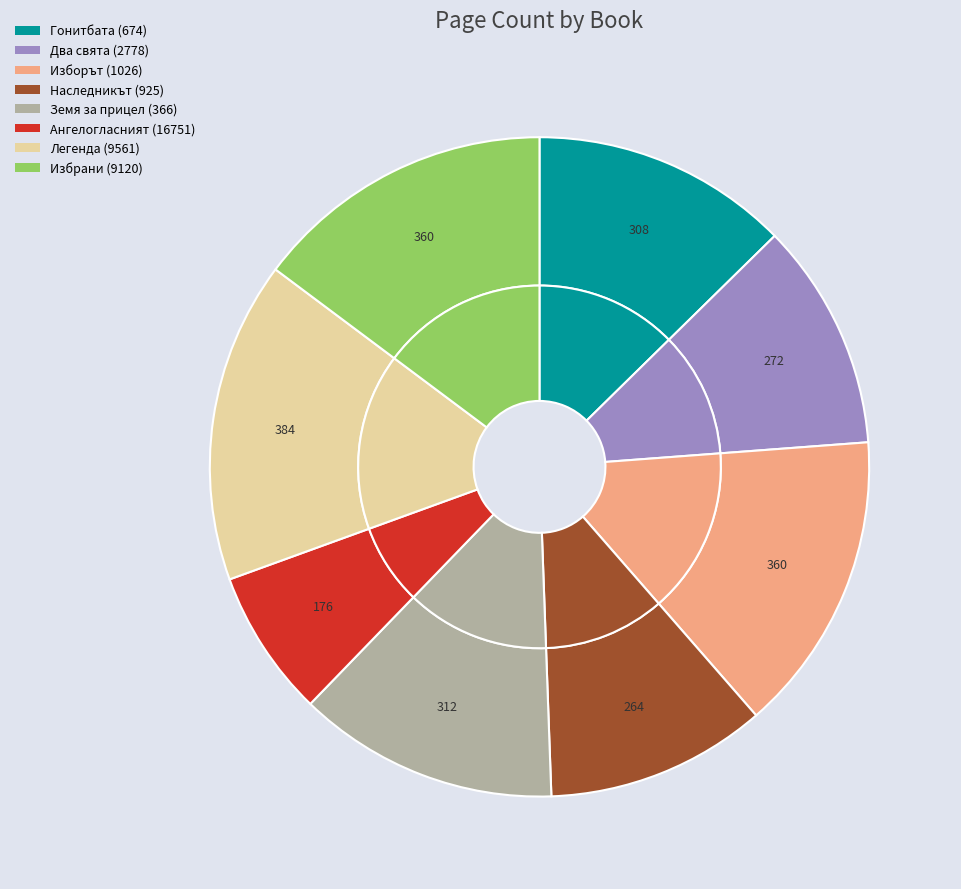

Does Ангелогласният (16751) represent more than half of the total?

No